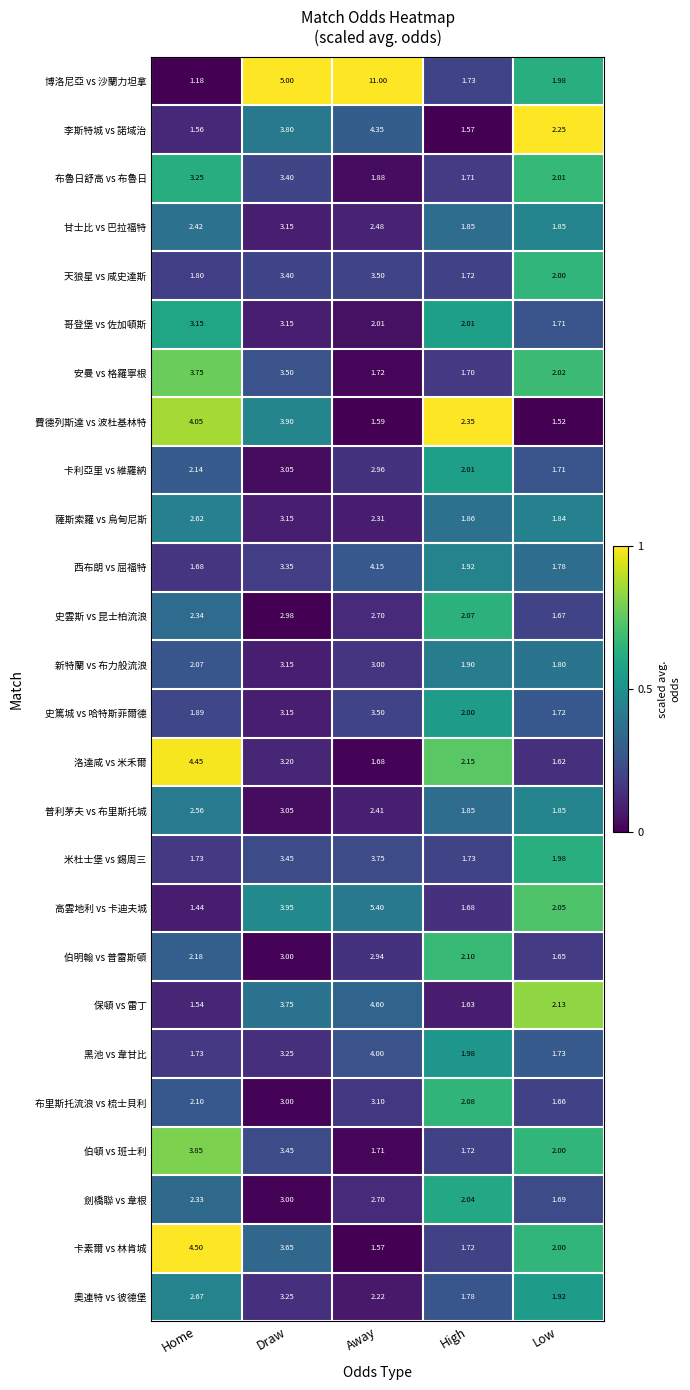

Where is 劍橋聯 vs 韋根 nearest to the value 2?

High